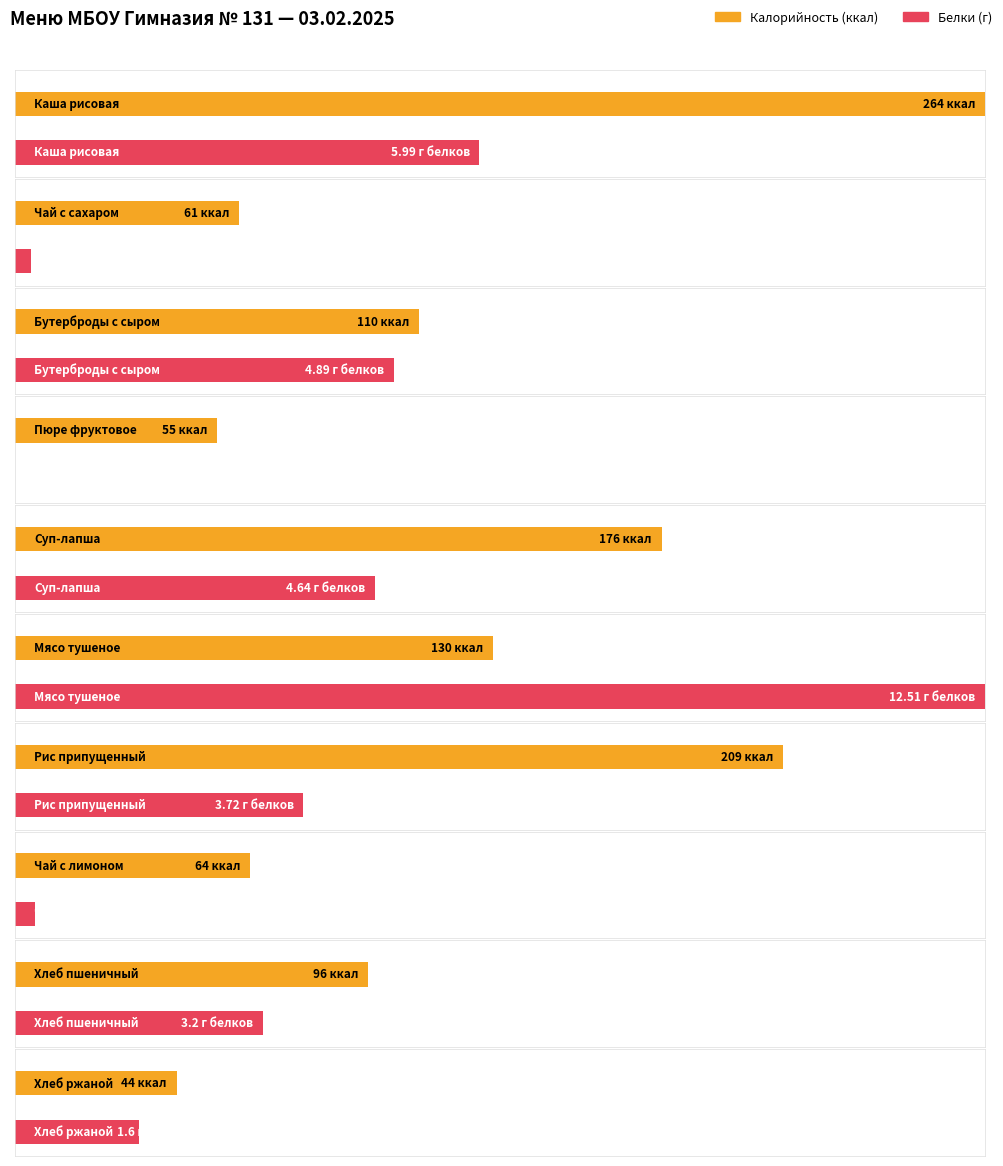

Count the number of categories in the chart.

10